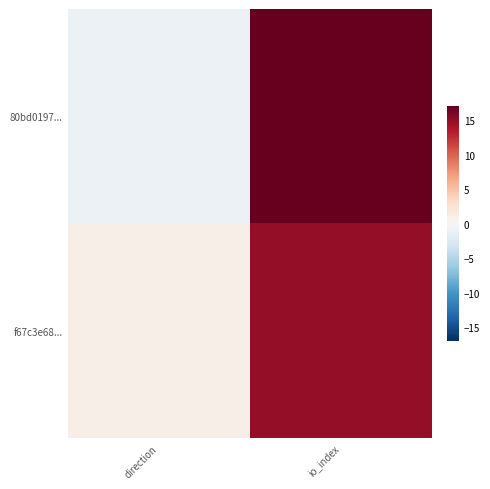

Between direction and io_index, which series saw the biggest shift?

80bd0197...